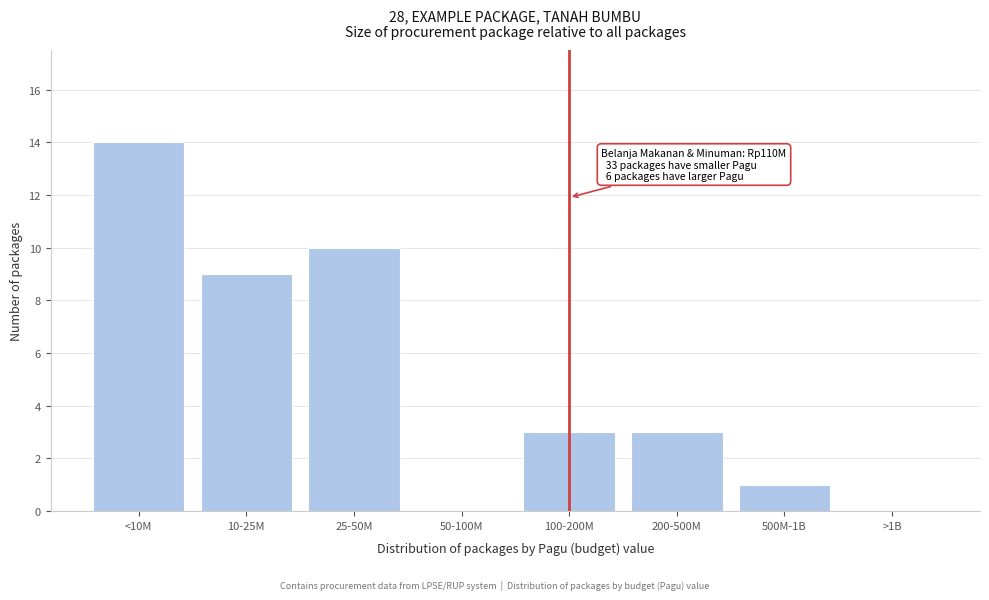

Reading left to right, what are all the values shown in this chart?

<10M=14	10-25M=9	25-50M=10	50-100M=0	100-200M=3	200-500M=3	500M-1B=1	>1B=0